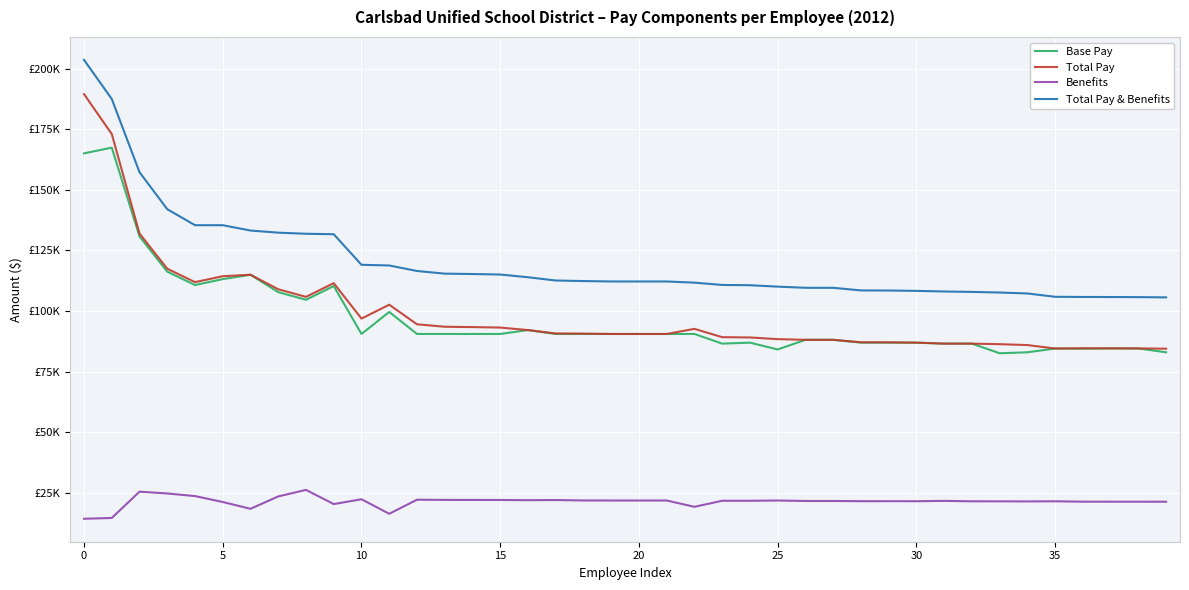

Which series has the largest total across all categories?

Total Pay & Benefits